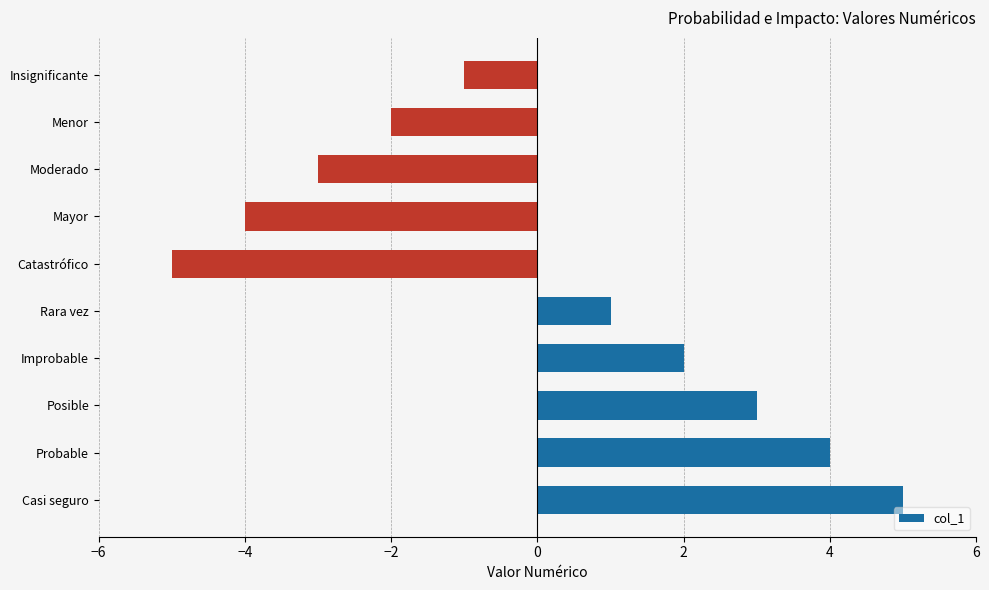

True or false: the data shows -1 at Insignificante.

True